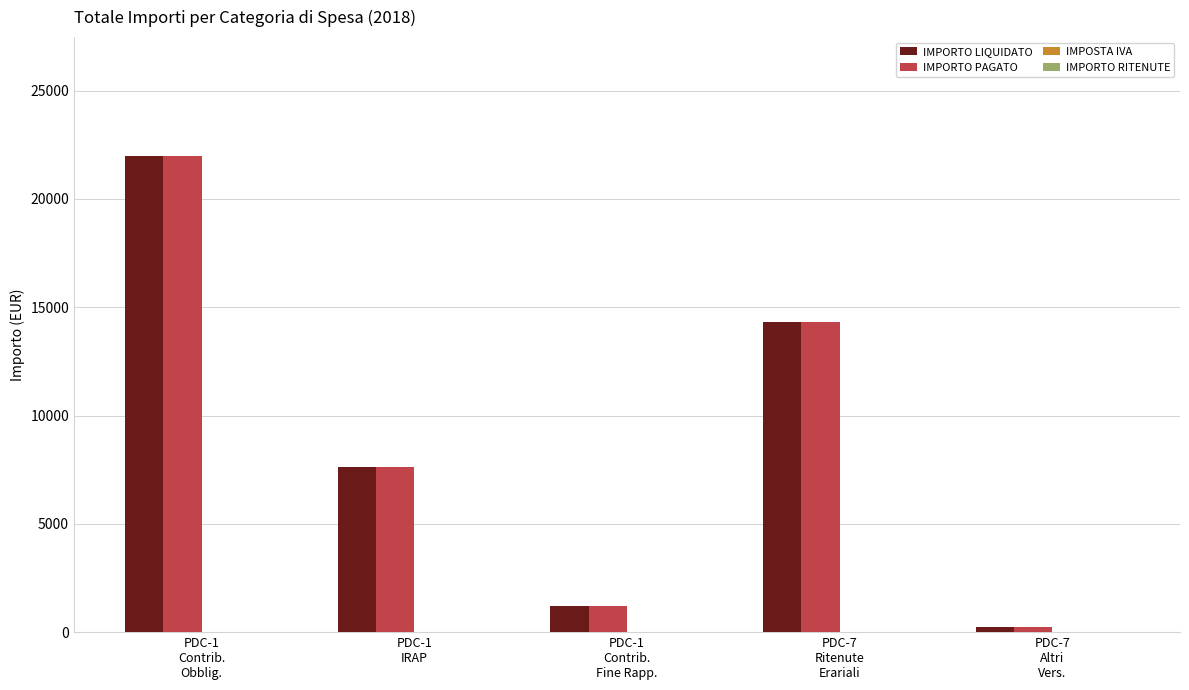

How many bars are there in each group?

2